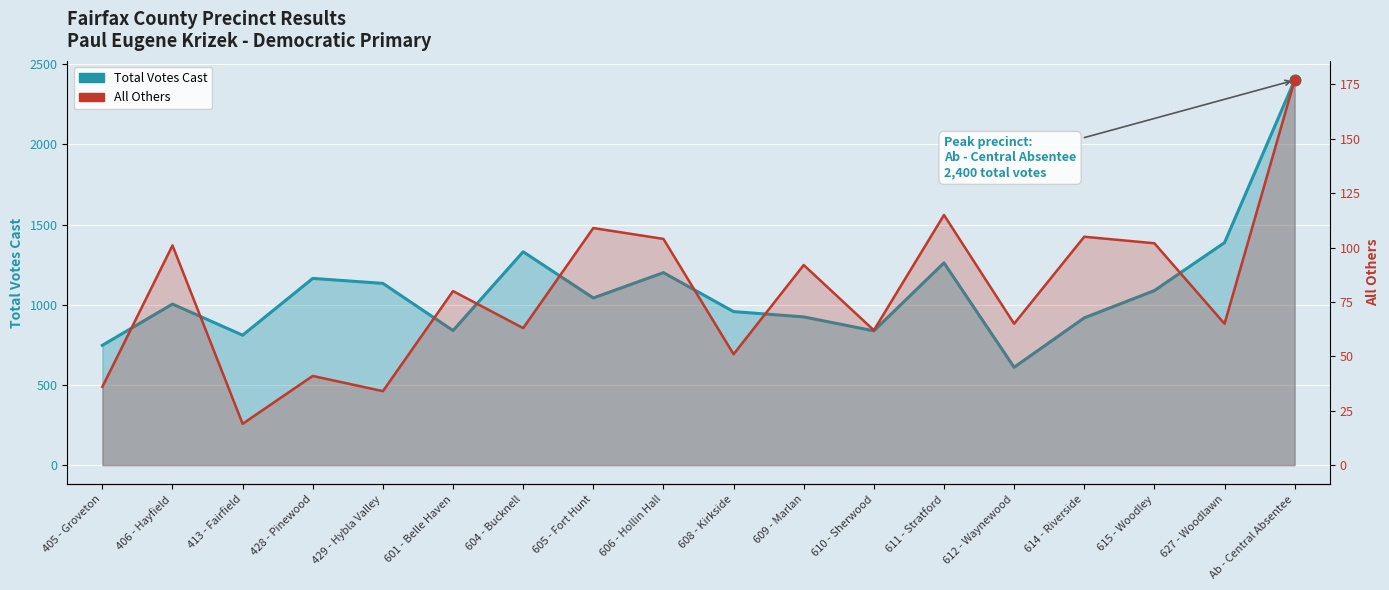

Which series has the widest spread of Y values?

Total Votes Cast